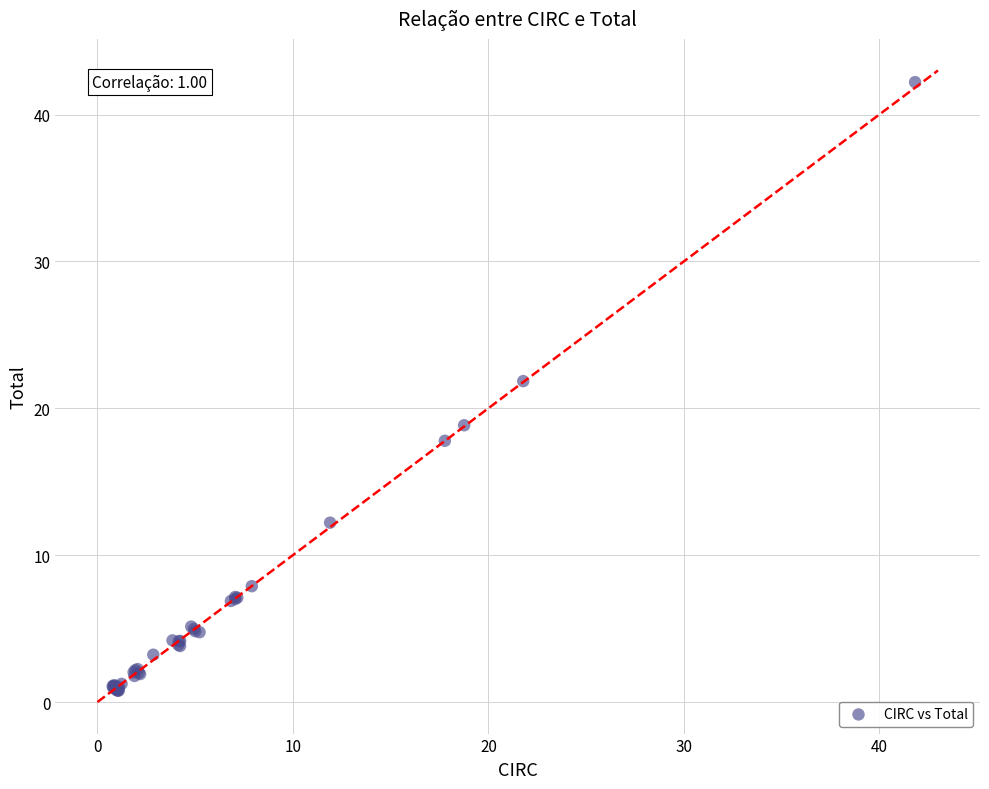

What Y value in the scatter plot is closest to 21?

21.8